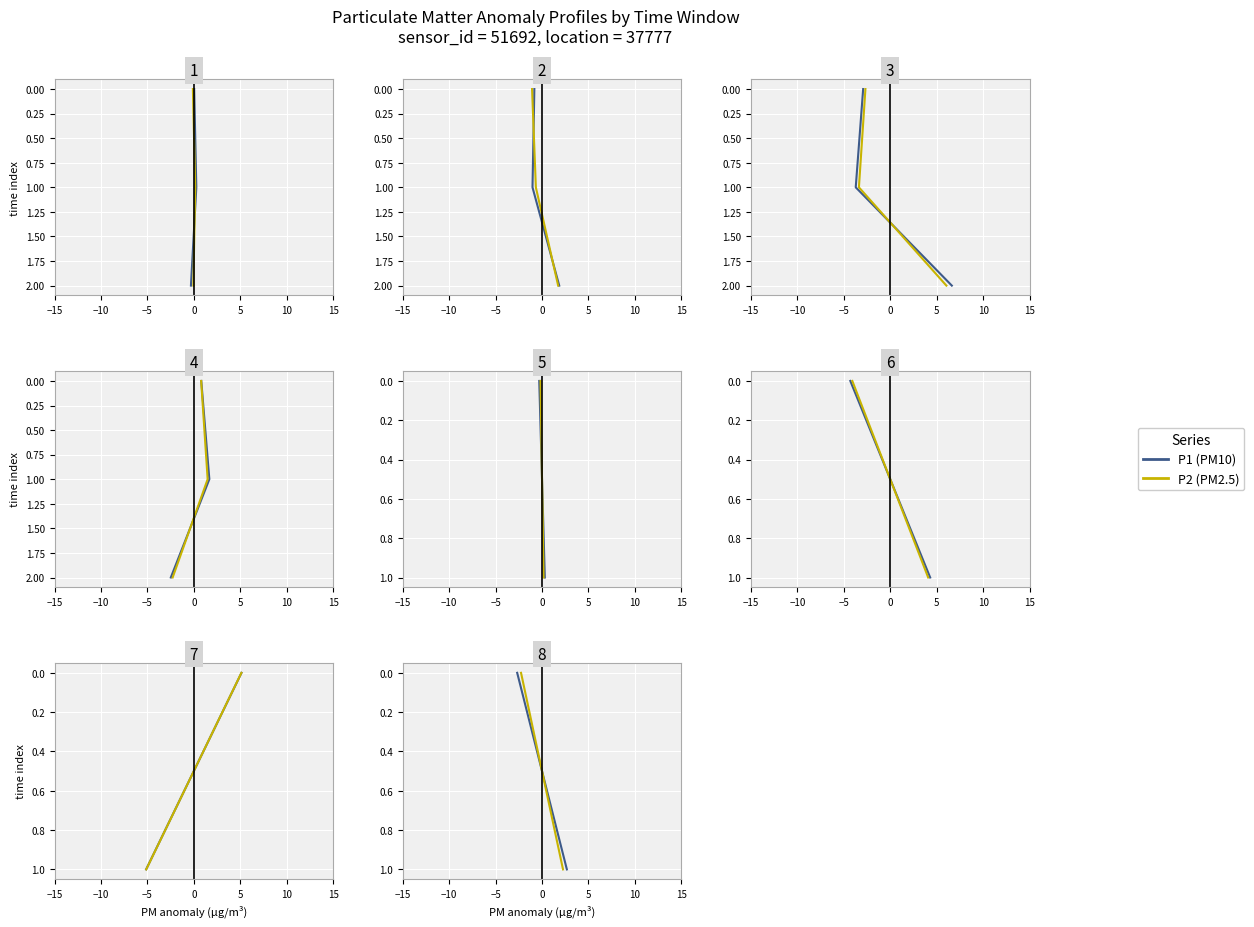

What are all the series names shown in the legend?

P1, P2